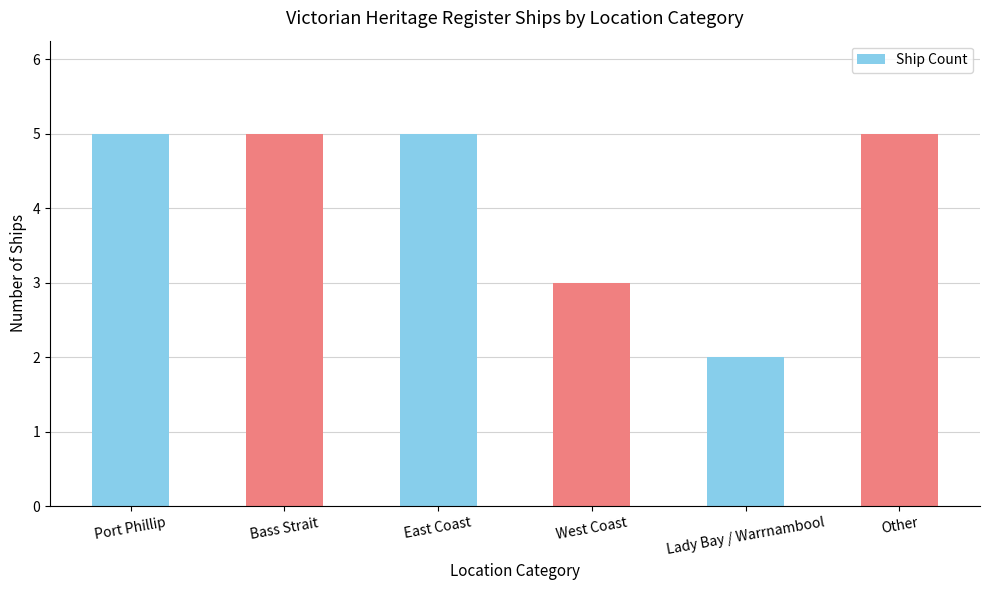

True or false: the data shows 8 at Port Phillip.

False